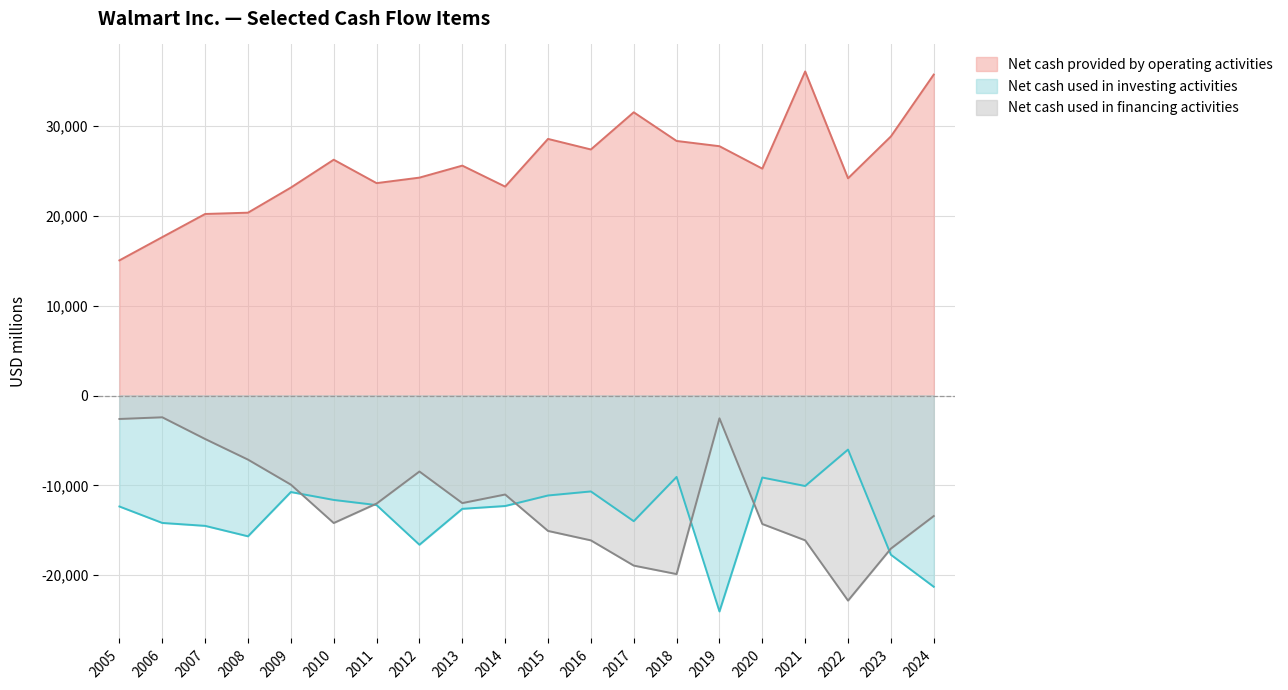

Rank the series at 2008 from lowest to highest value.

Net cash used in investing activities, Net cash used in financing activities, Net cash provided by operating activities